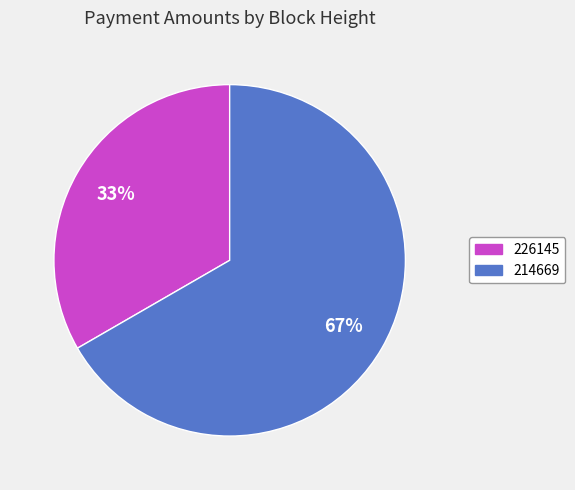

Is it true that 214669 is 67% of the pie?

True